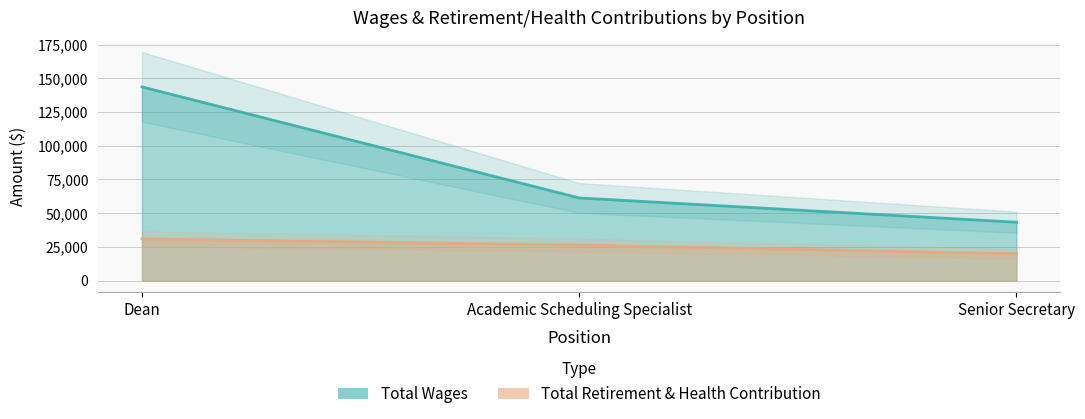

What is the label of the 2nd point from the right?

Academic Scheduling Specialist